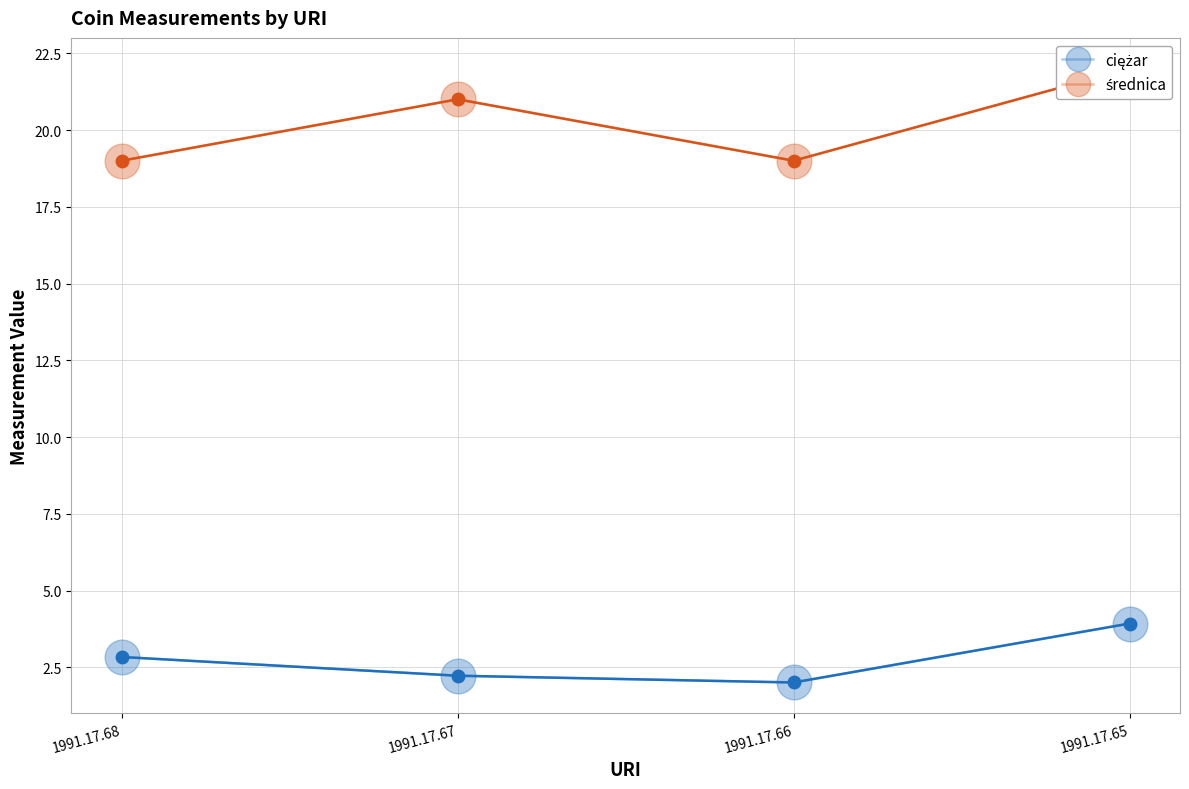

True or false: ciężar and średnica cross at least once.

False